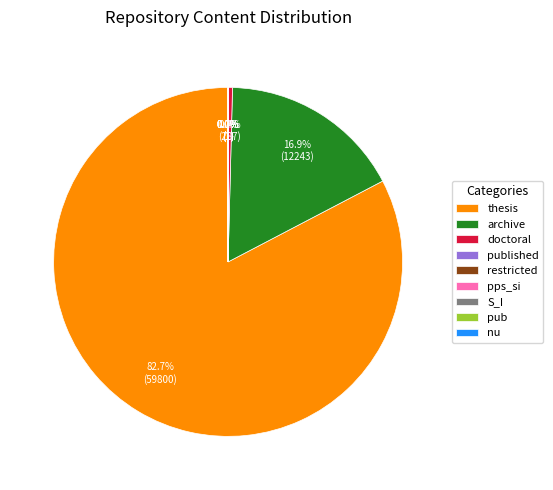

True or false: doctoral accounts for 0% of the total.

True